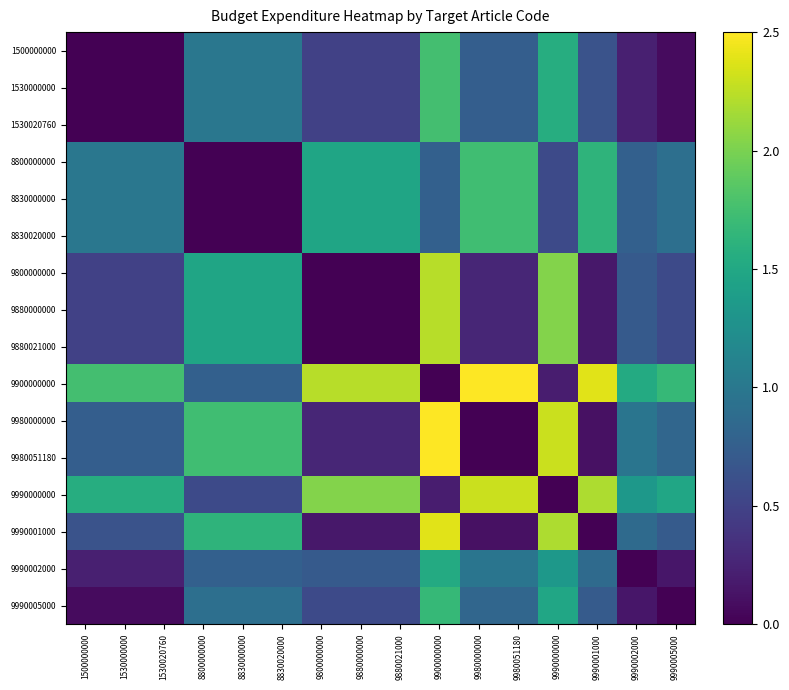

At which category is the sum across all series the highest?

9990000000